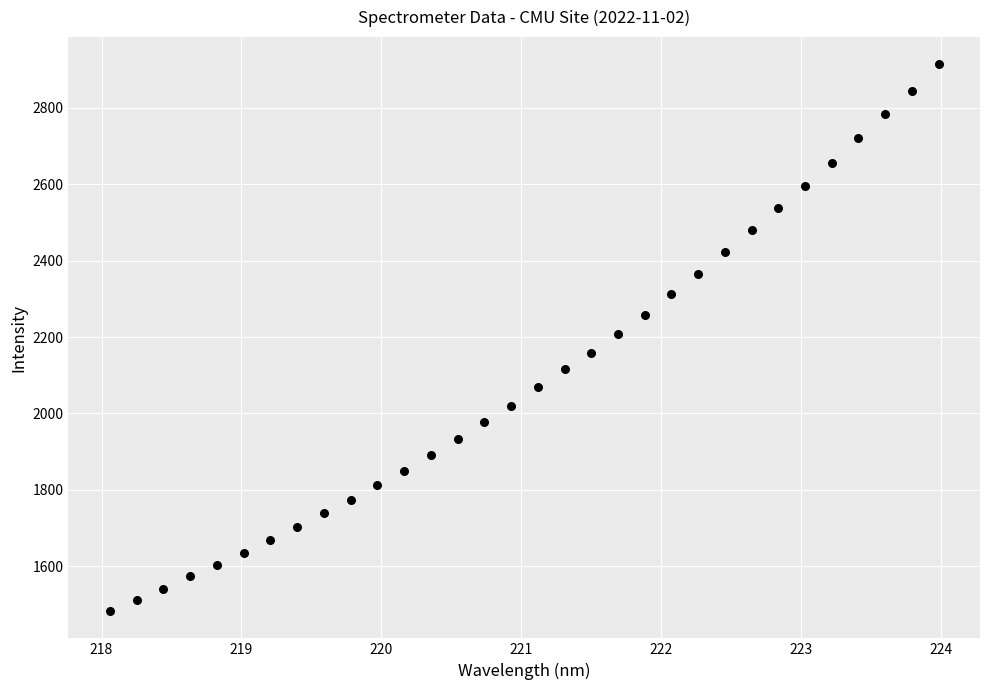

What is the range of X values (max minus min)?

5.9